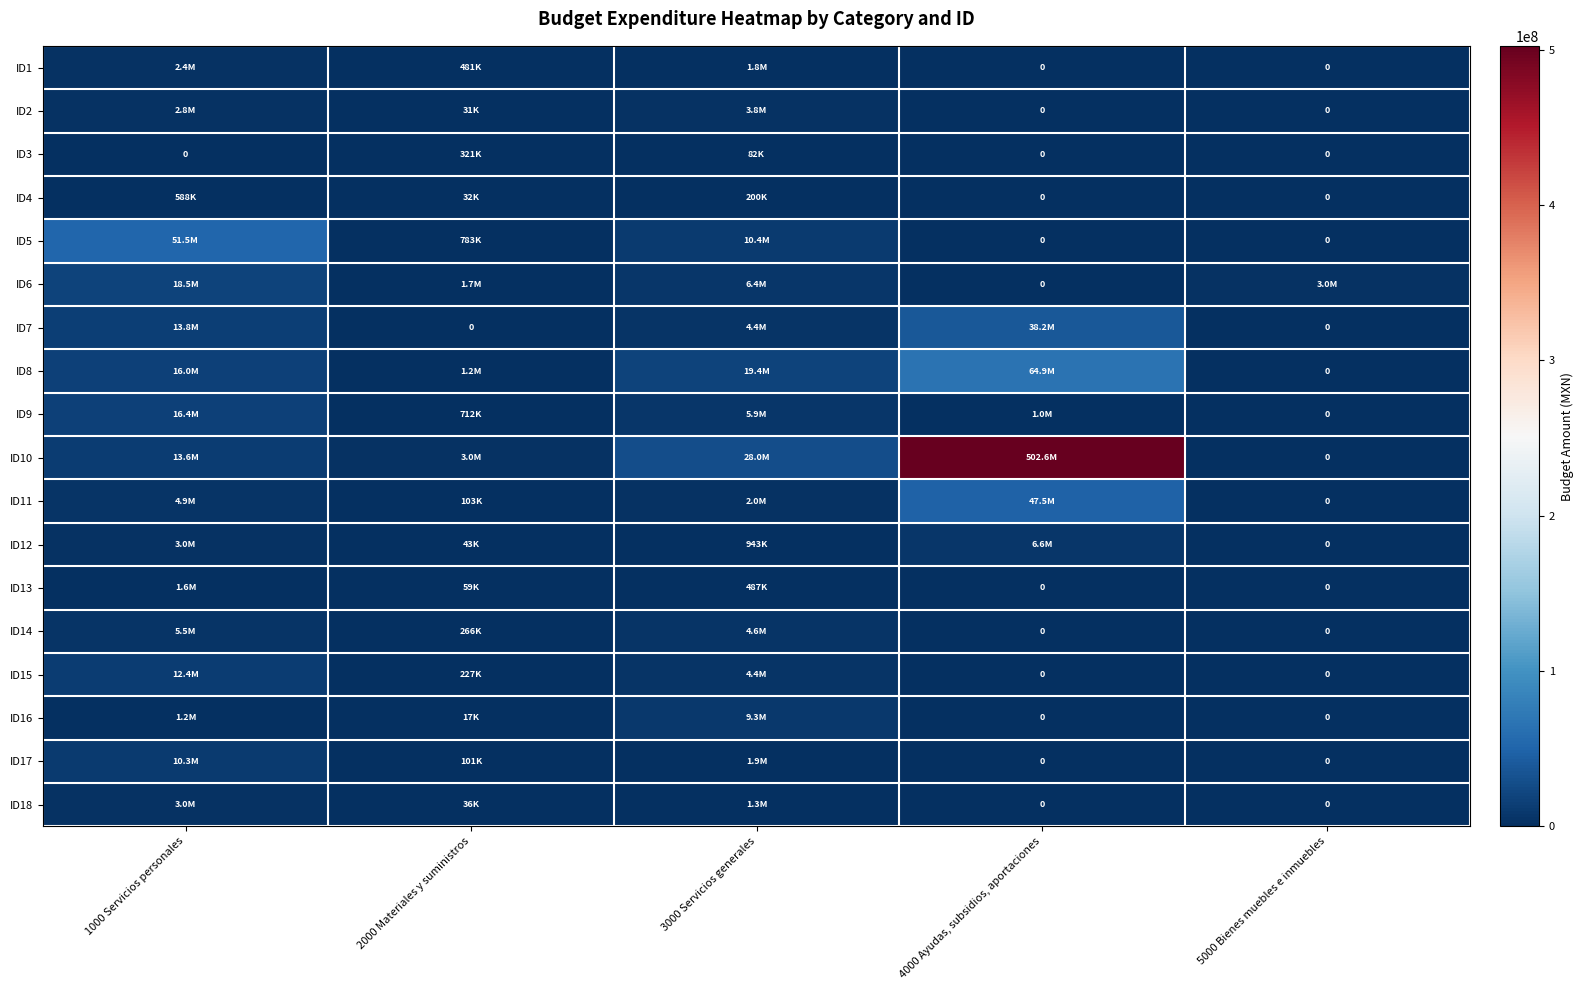

What is the sum of all ID3 values?

402761